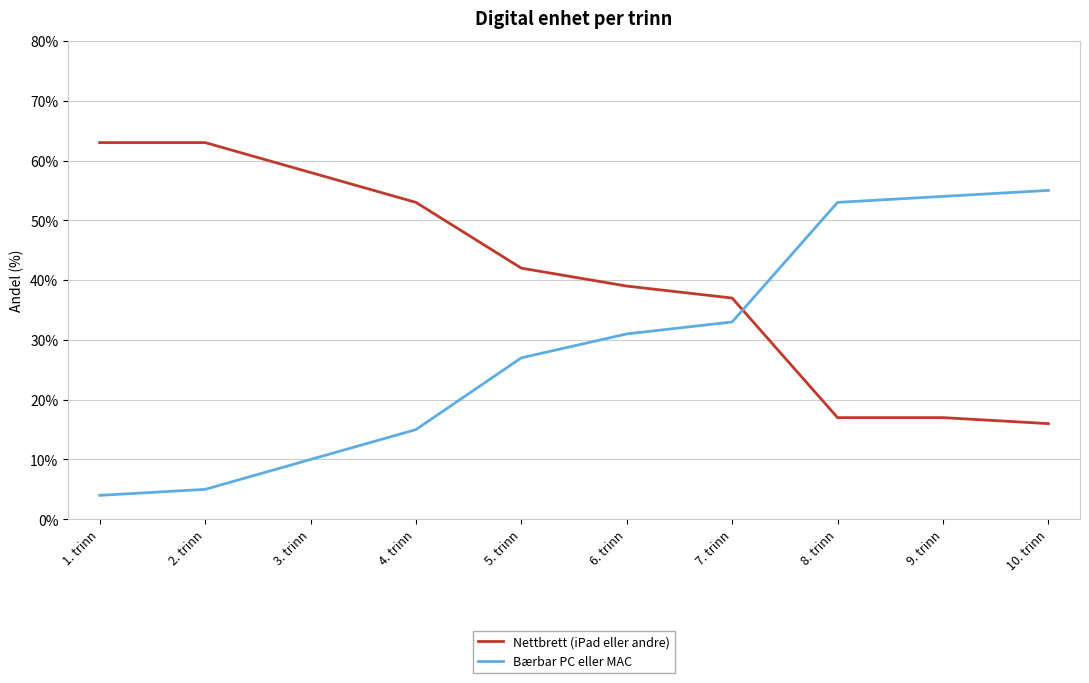

What is the spread (max minus min) of values at 4. trinn?

38